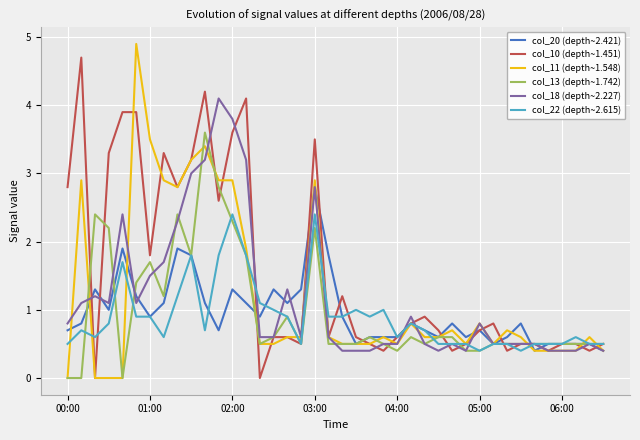

How many series are shown in this chart?

6